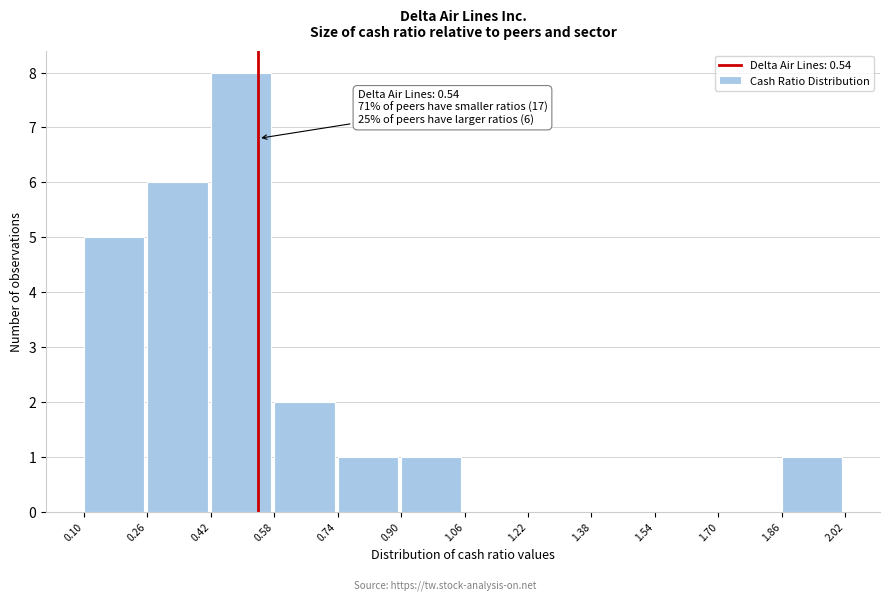

Which range on the x-axis has the tallest bar?

0.42 to 0.58